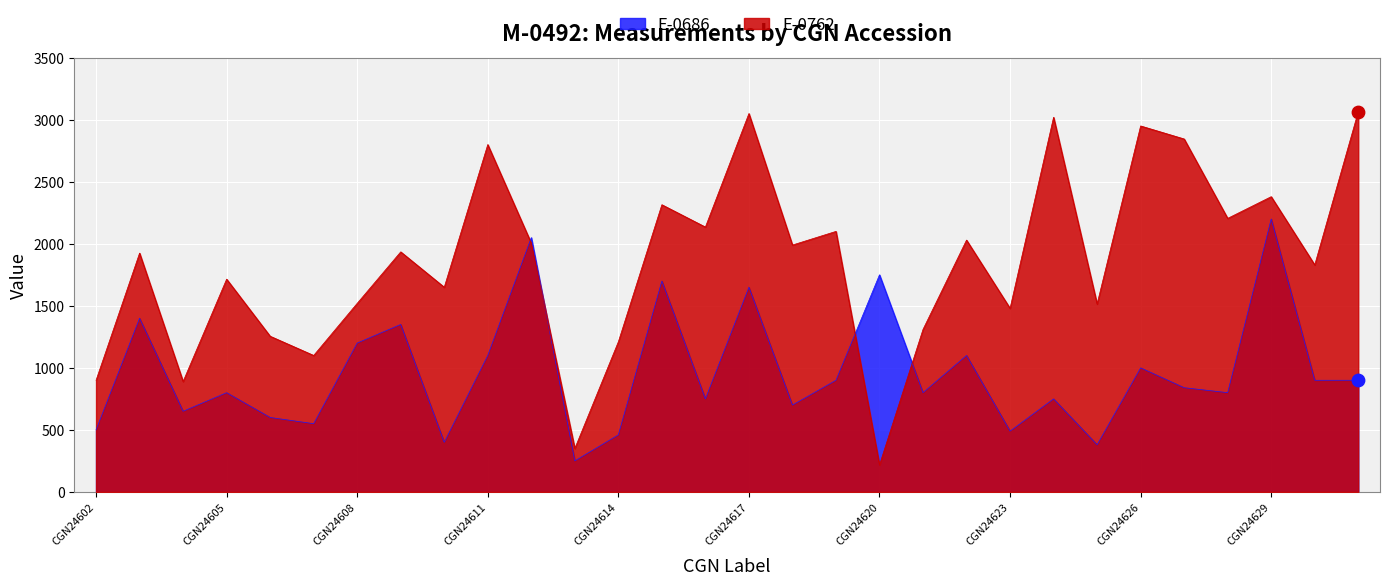

What is the total value across all series at CGN24604?

1540